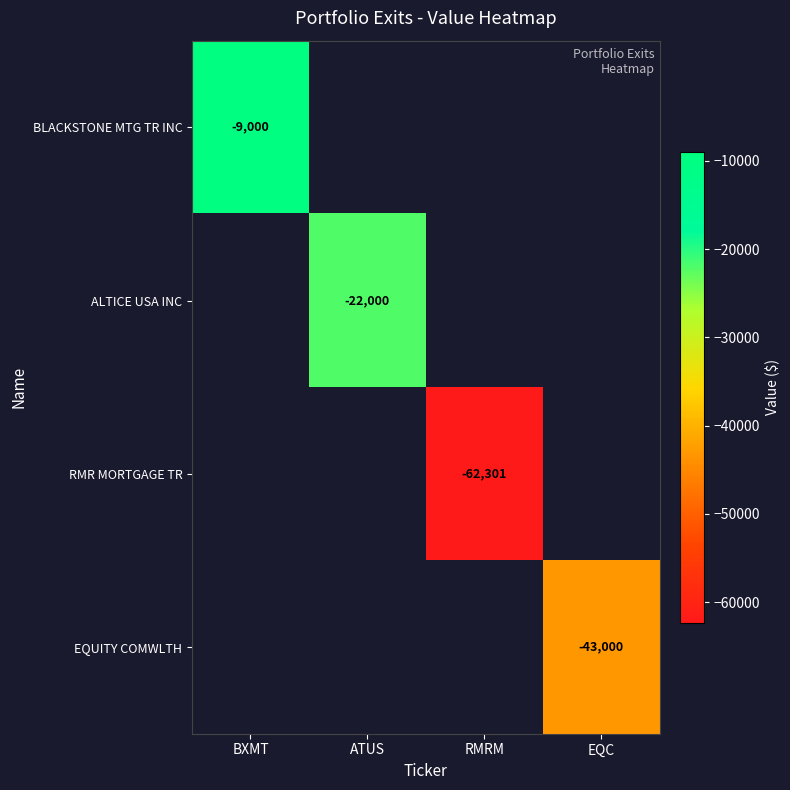

The ALTICE USA INC series shows -22000 at ATUS. True or false?

True